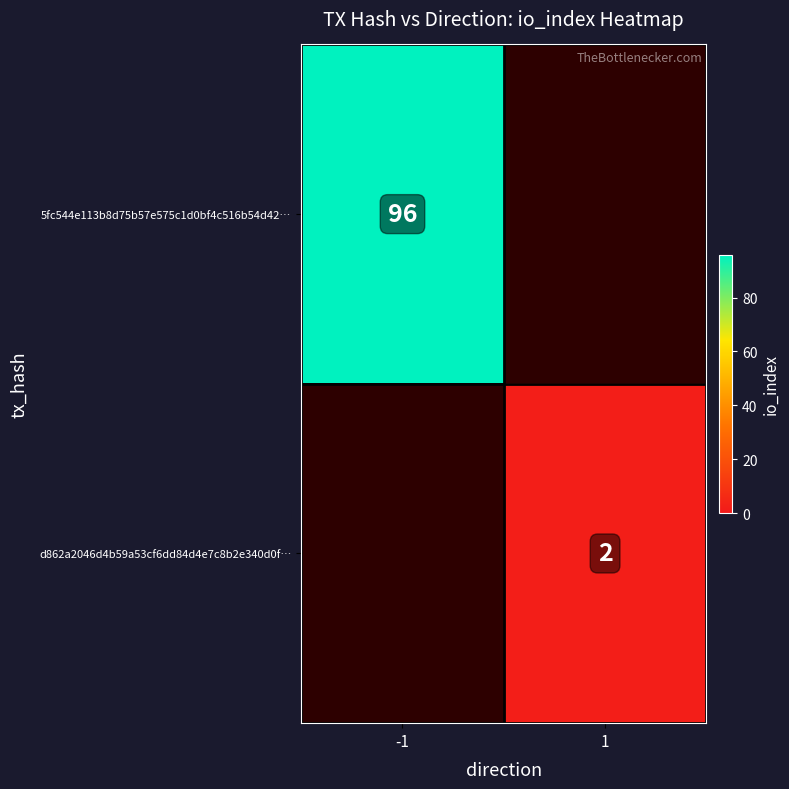

Is the value of d862a2046d4b59a53cf6dd84d4e7c8b2e340d0f… at 1 greater than the value of 5fc544e113b8d75b57e575c1d0bf4c516b54d42… at -1?

No